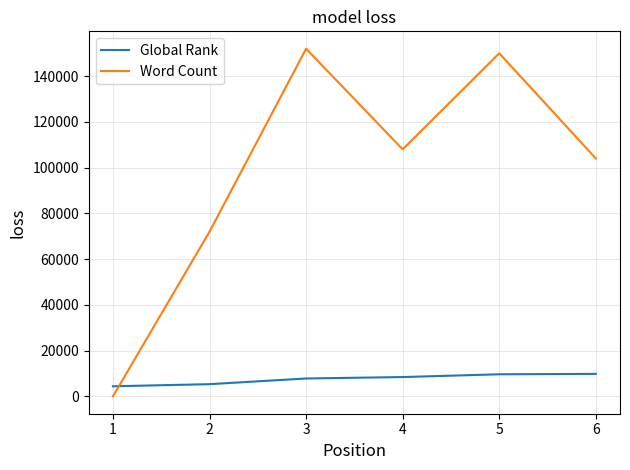

True or false: Global Rank has a value of 12549 at 2.

False